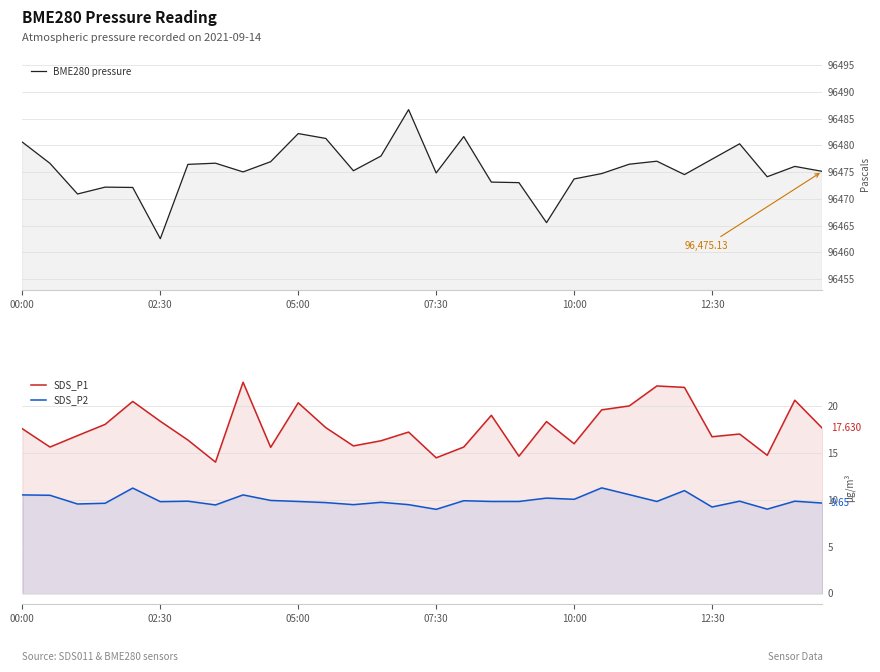

What is the difference between the second highest and minimum values in the SDS_P1 series?

8.1